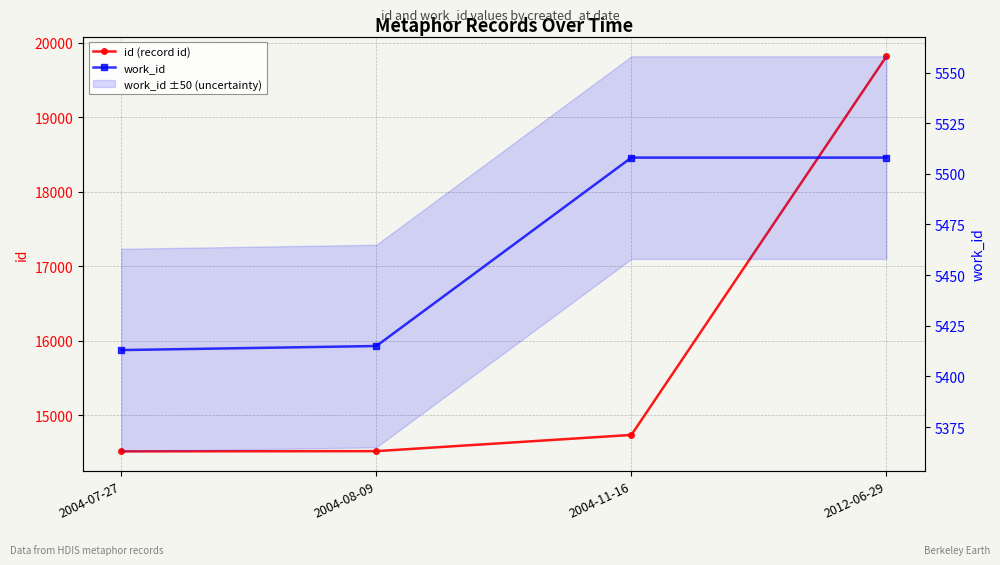

Between 2004-08-09 and 2012-06-29, which is larger?

2012-06-29